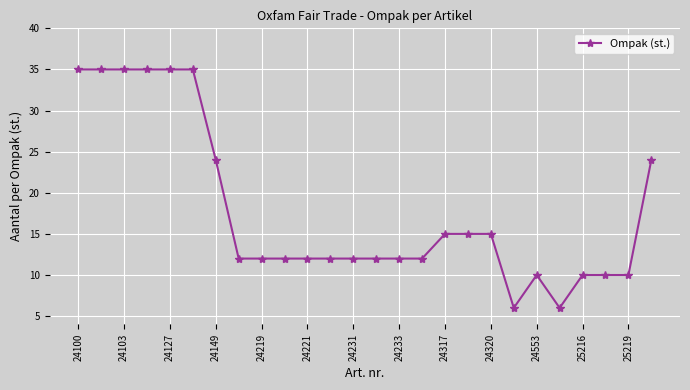

What is the greatest value displayed?

35